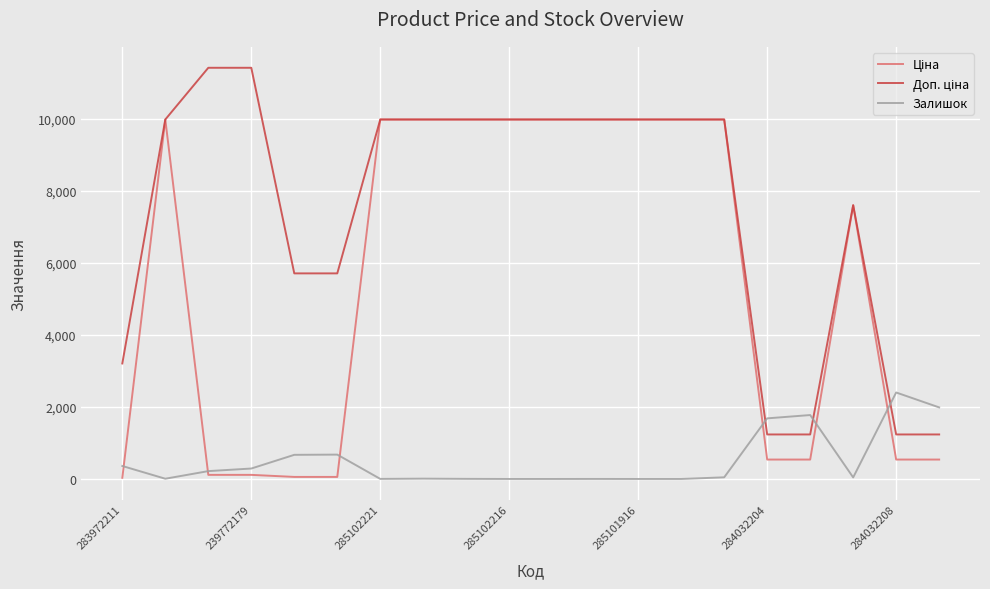

What is the maximum value shown in the chart?

11410.0